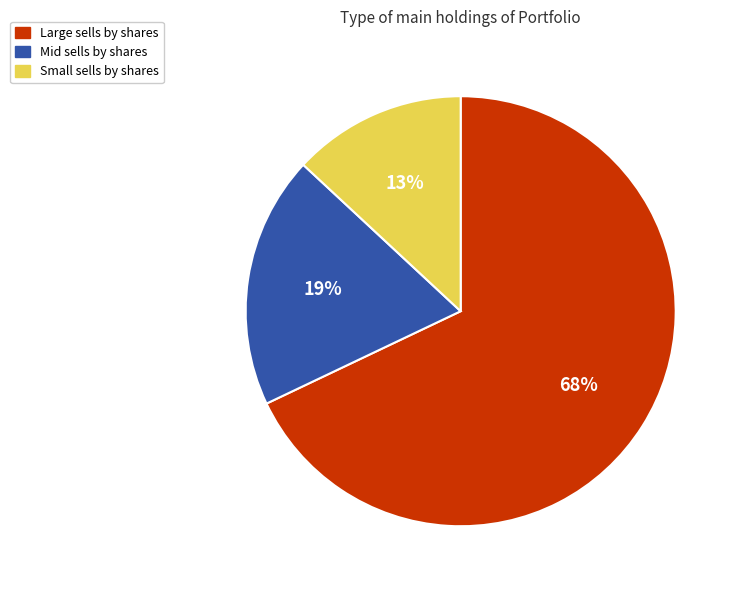

To the nearest percent, what is the difference between the largest and smallest slice percentages?

55%